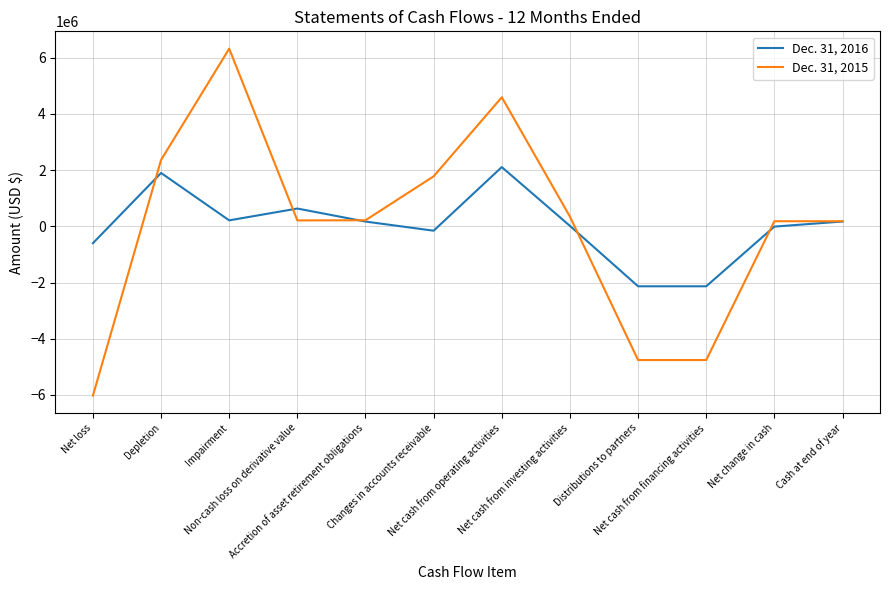

True or false: Dec. 31, 2016 has a value of 2107500 at Net cash from operating activities.

True